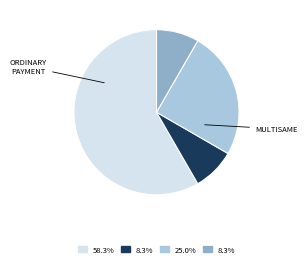

Is there a majority slice in this chart?

Yes